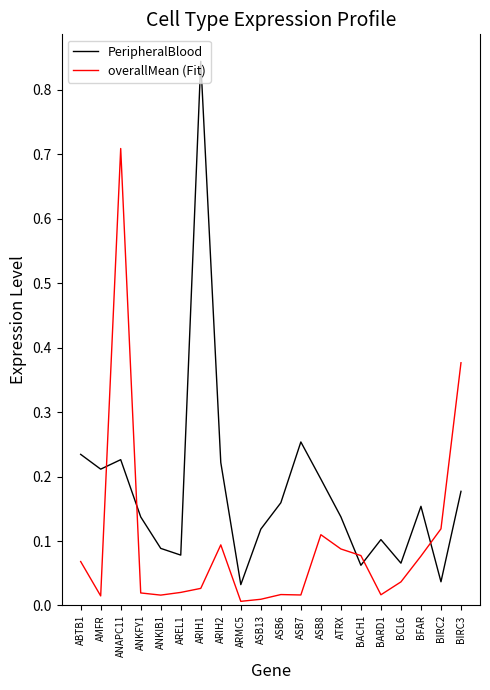

Count the number of categories in the chart.

20